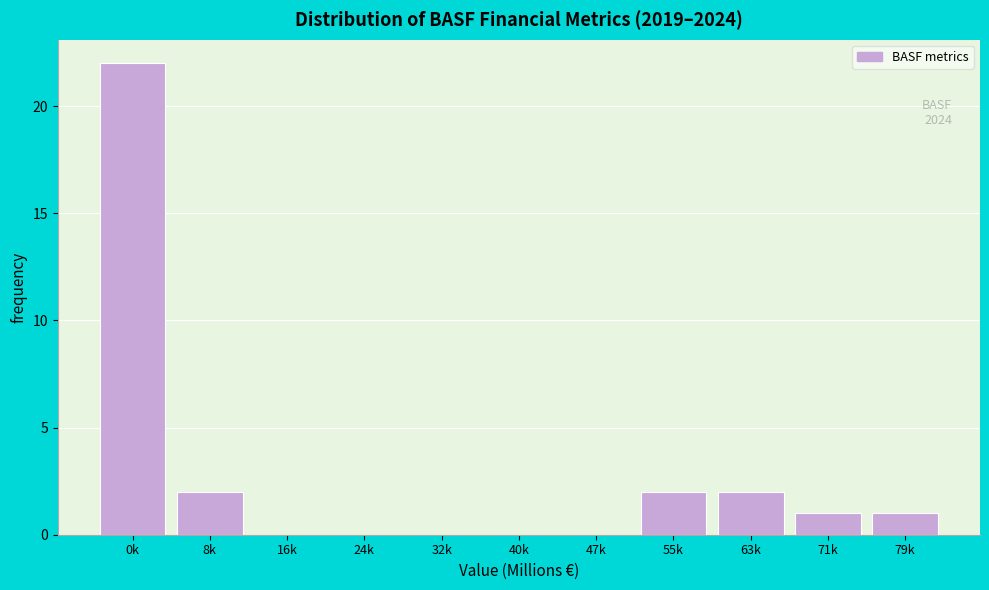

Reading left to right, extract all data points from this chart.

0k=22	8k=2	16k=0	24k=0	32k=0	40k=0	47k=0	55k=2	63k=2	71k=1	79k=1